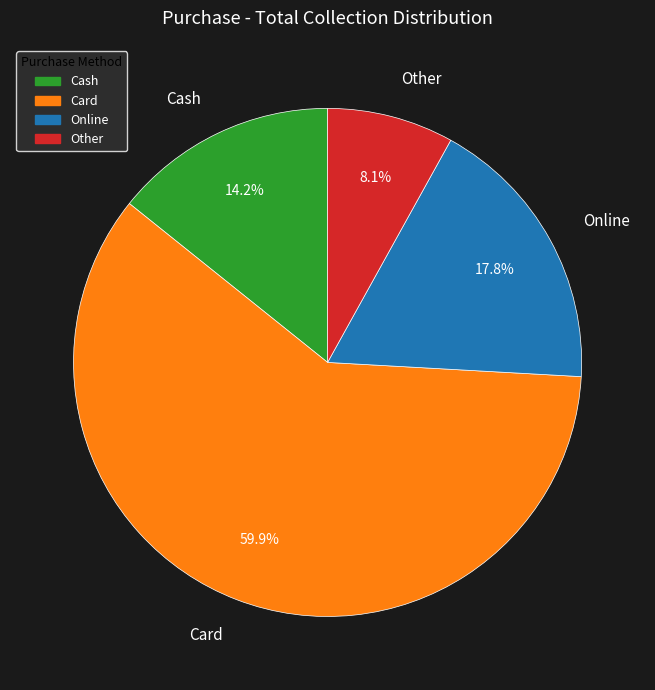

Approximately how many times larger is the value at Card compared to Cash?

4.2